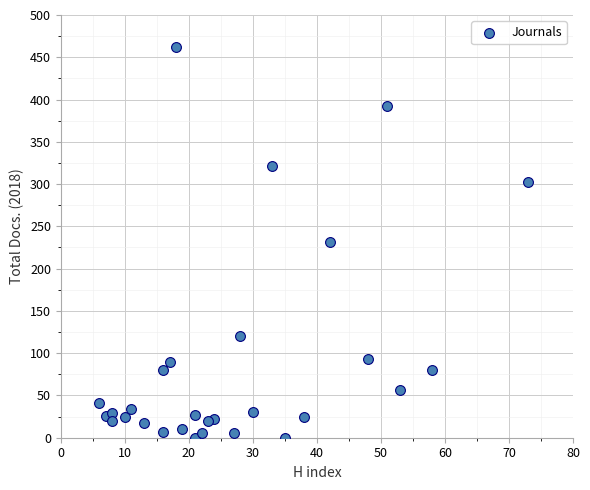

What is the range of Y values (max minus min)?

462